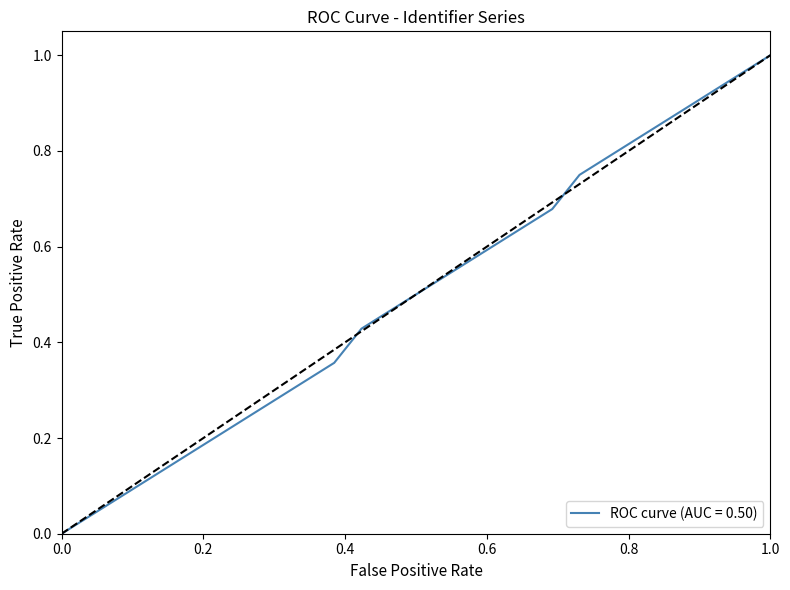

True or false: there are more than 2 points higher than both neighbors.

False